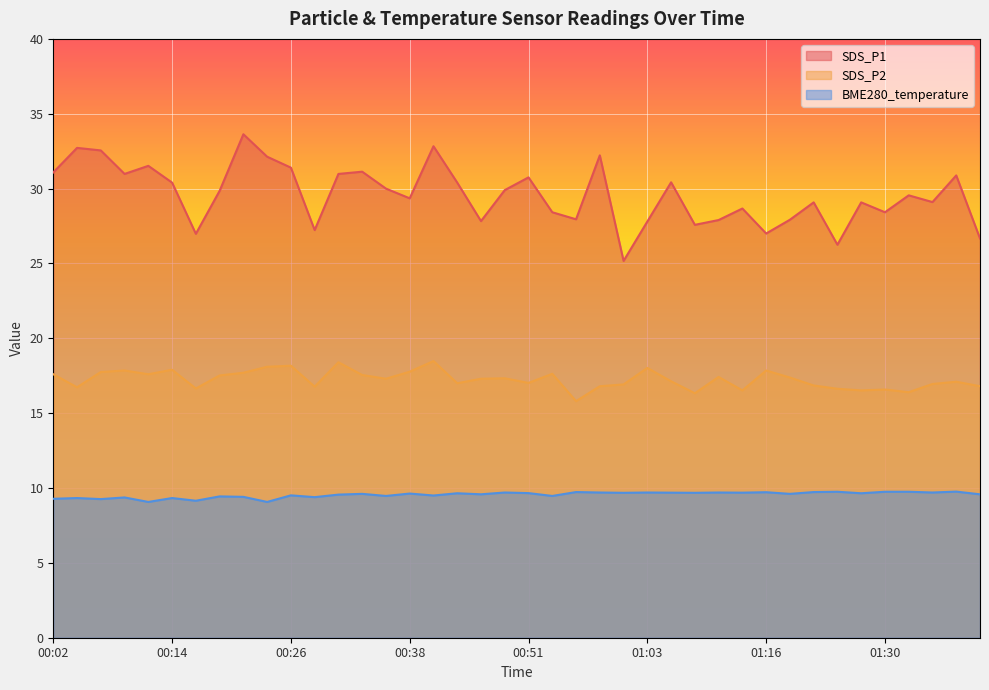

Read the SDS_P1 value at 01:13.

28.7